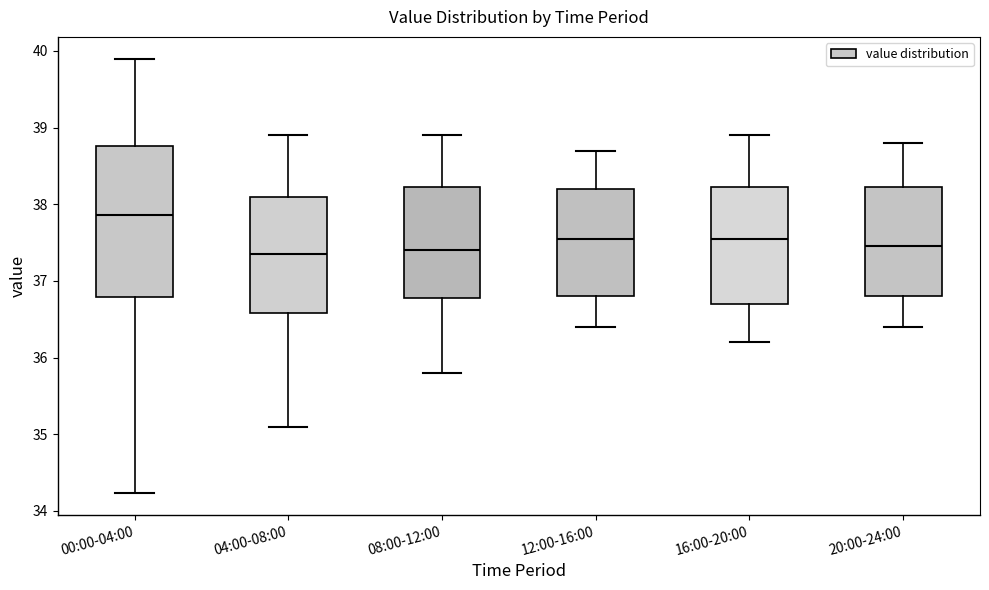

Comparing the boxes themselves (not the whiskers), which one is the tallest?

00:00-04:00